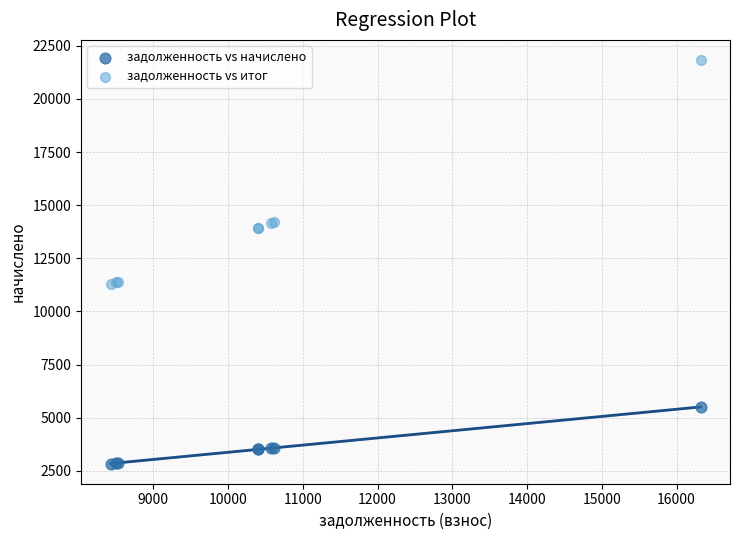

Which series has the widest spread of Y values?

задолженность vs итог